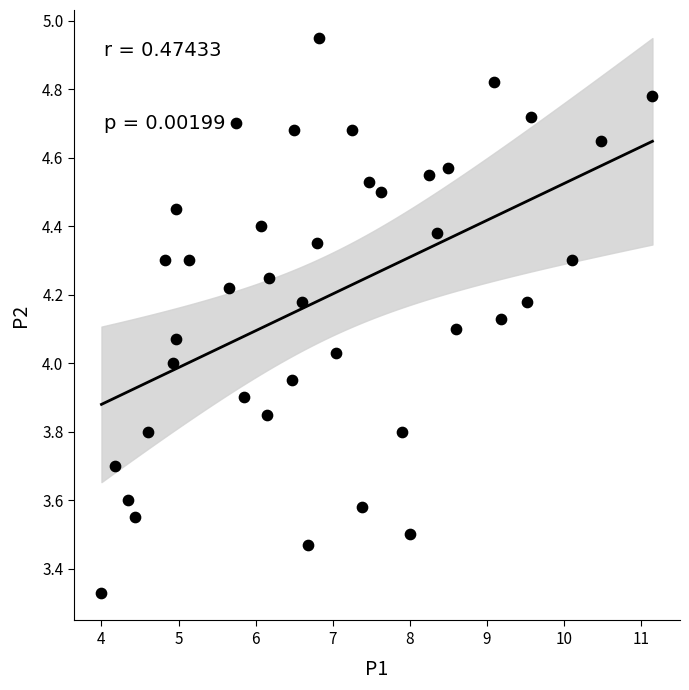

What is the range of Y values (max minus min)?

1.6